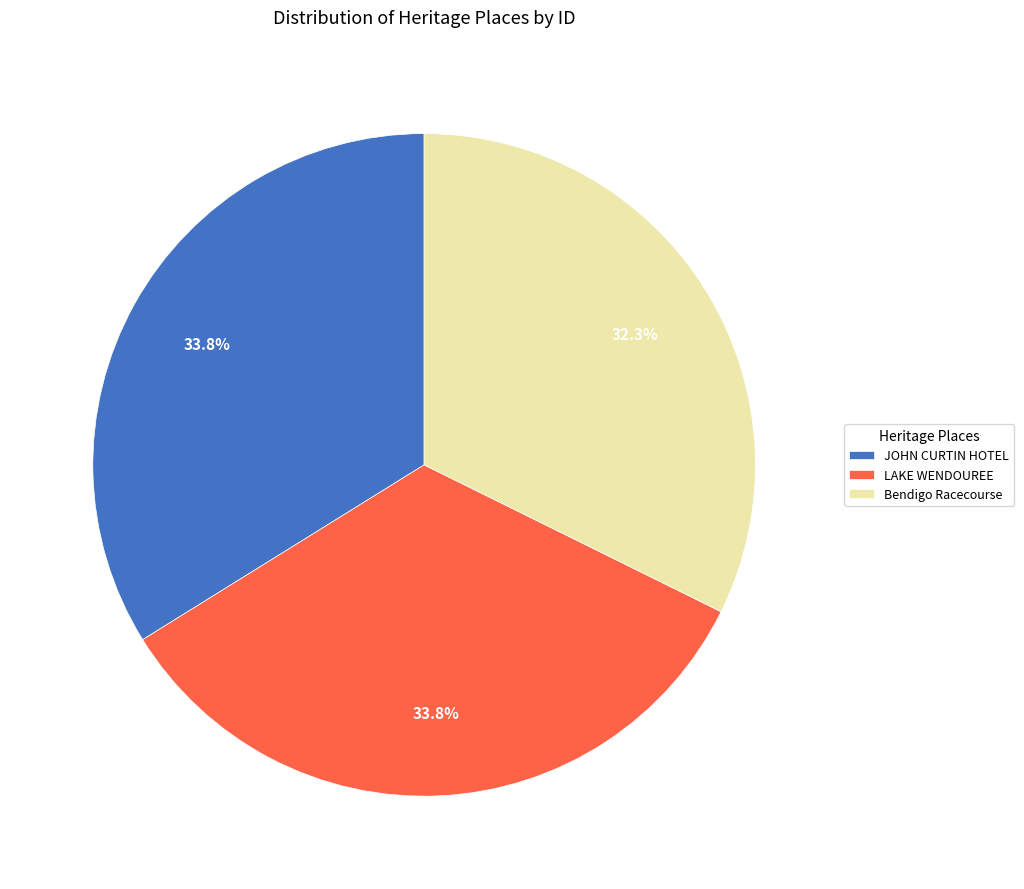

To the nearest percent, what is the difference between the LAKE WENDOUREE and Bendigo Racecourse slice percentages?

2%